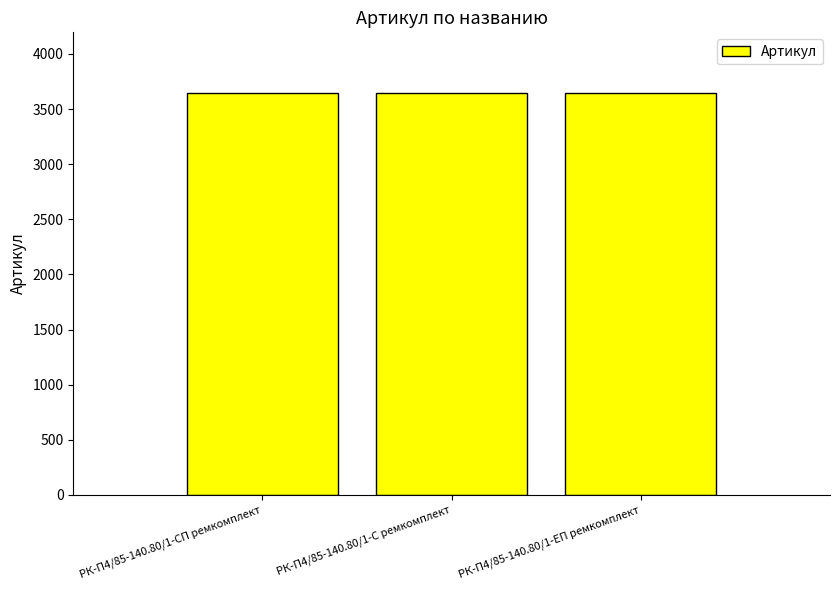

What is the ratio of the value at РК-П4/85-140.80/1-СП ремкомплект to the value at РК-П4/85-140.80/1-С ремкомплект?

1.0